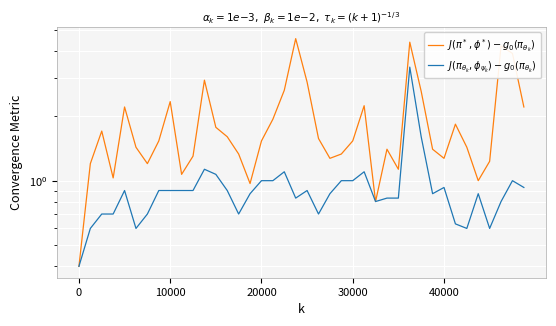

Which series changed the most between 8 and 38?

$J(\pi^*, \phi^*) - g_0(\pi_{\theta_k})$